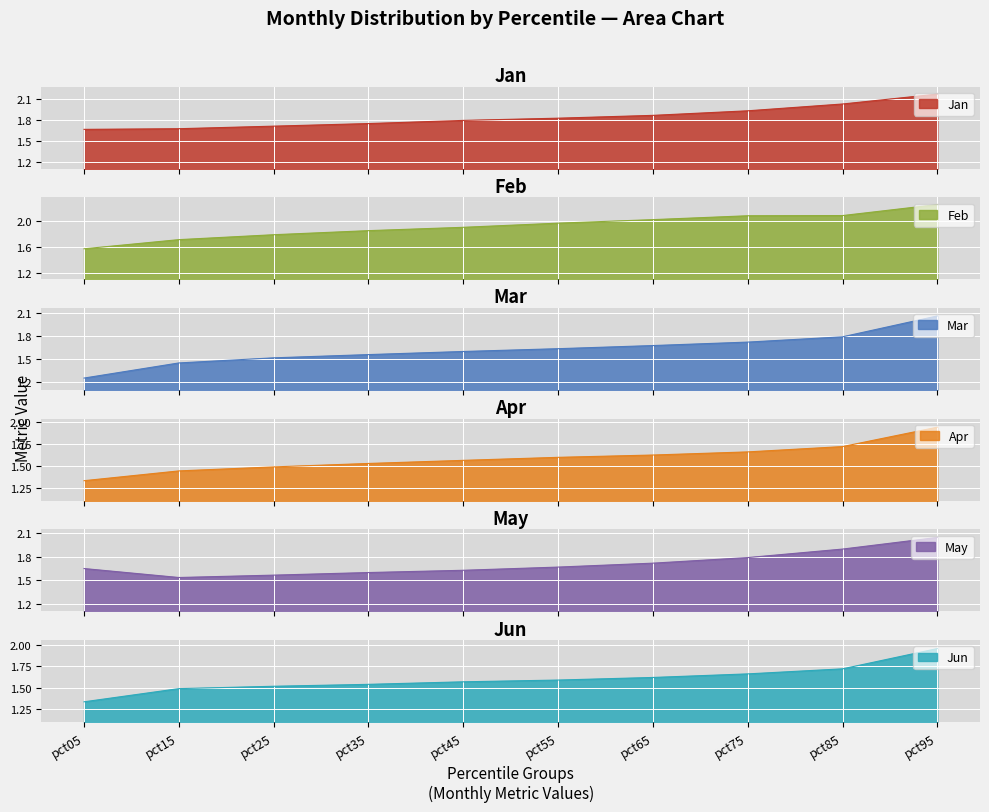

What is the spread (max minus min) of values at pct55?

0.4